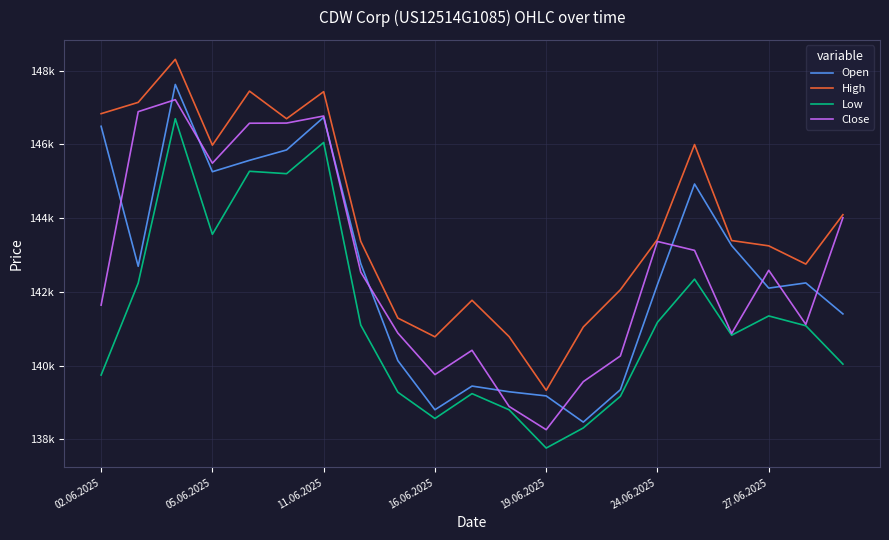

Does the chart display data point markers on the line(s)?

No